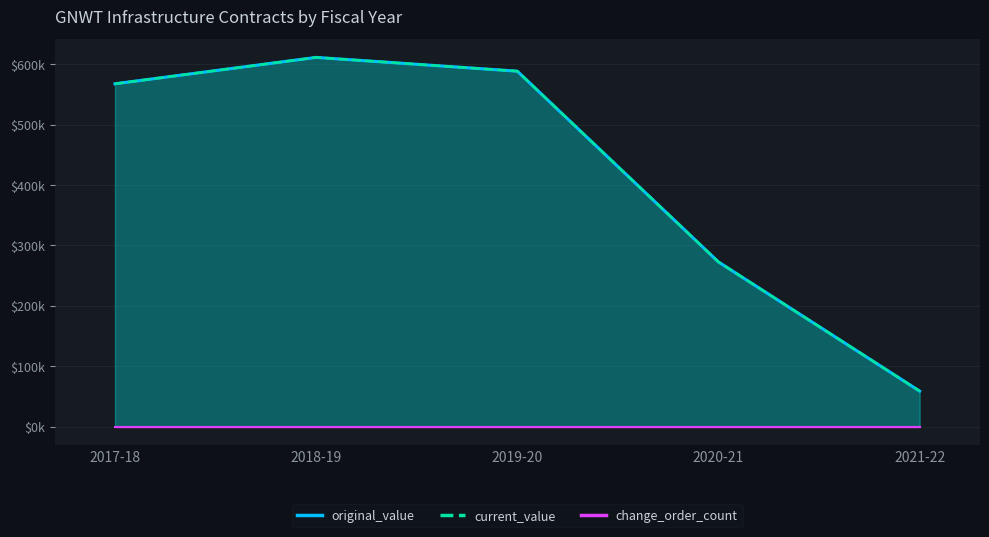

How many lines are shown in the chart?

3